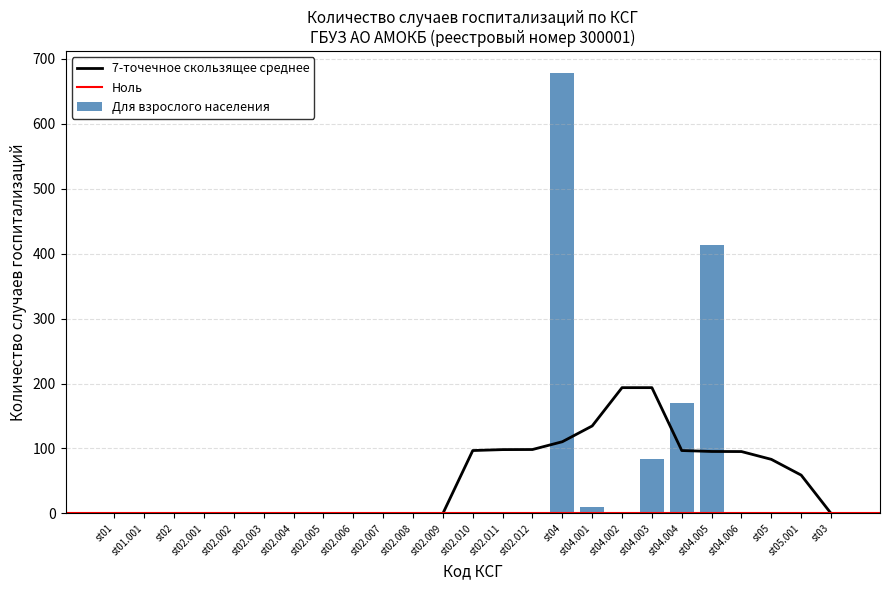

What is the highest value of the 7-точечное скользящее среднее series?

193.7